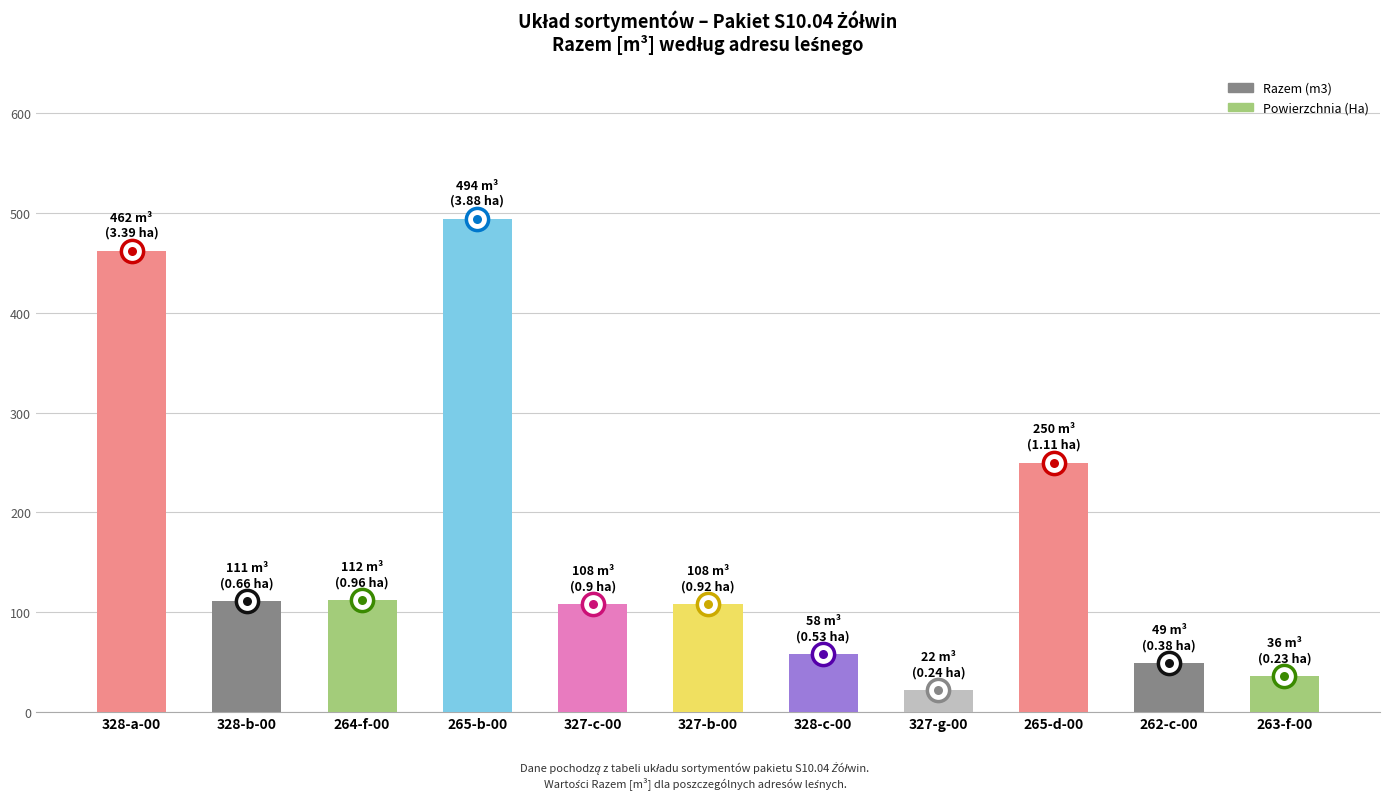

Are the bars grouped side by side (vs. stacked)?

No